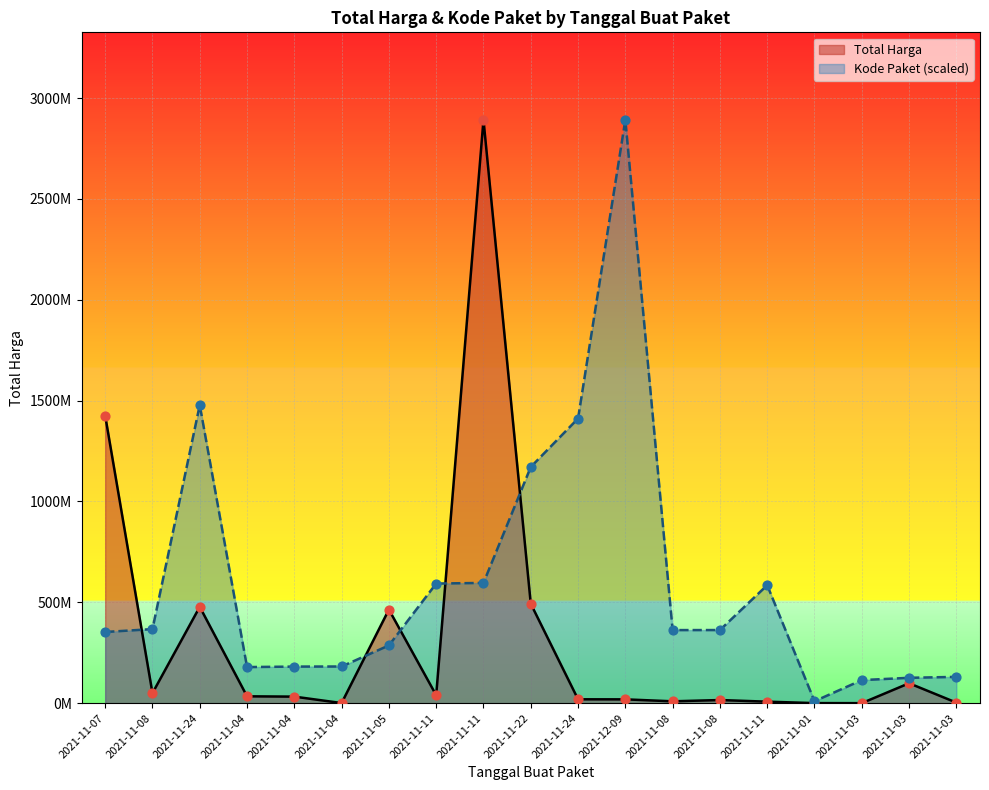

Which series has the widest spread of Y values?

Total Harga